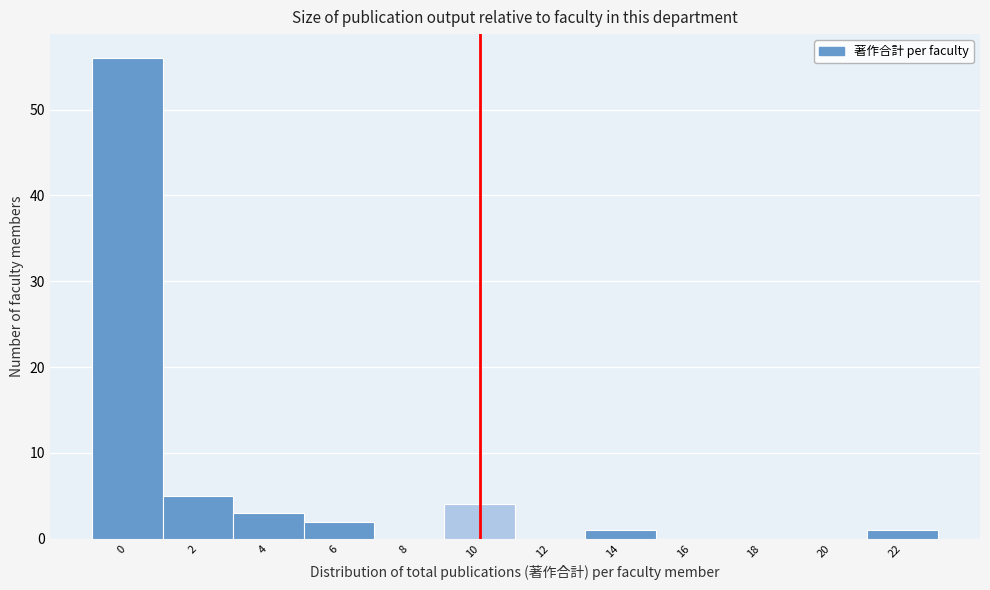

Reading left to right, extract all data points from this chart.

0=56	2=5	4=3	6=2	8=0	10=4	12=0	14=1	16=0	18=0	20=0	22=1